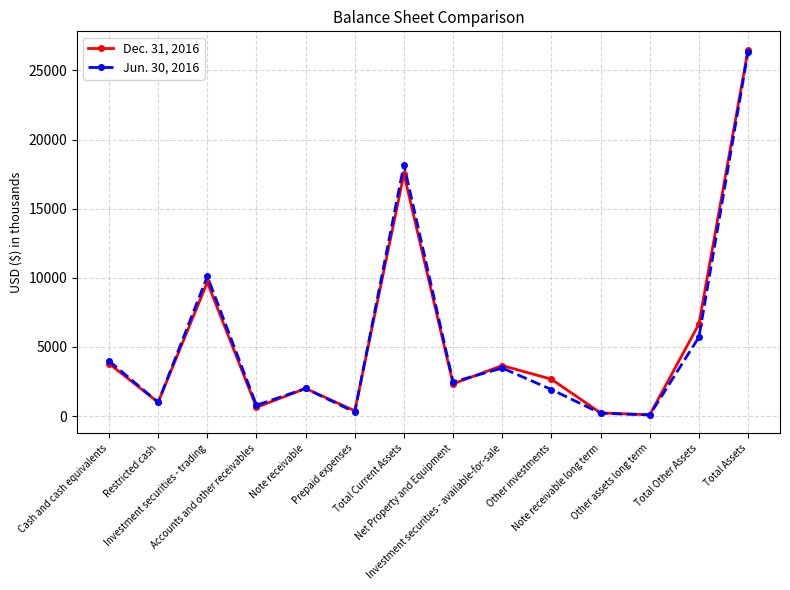

True or false: Jun. 30, 2016 and Dec. 31, 2016 intersect in this chart.

True